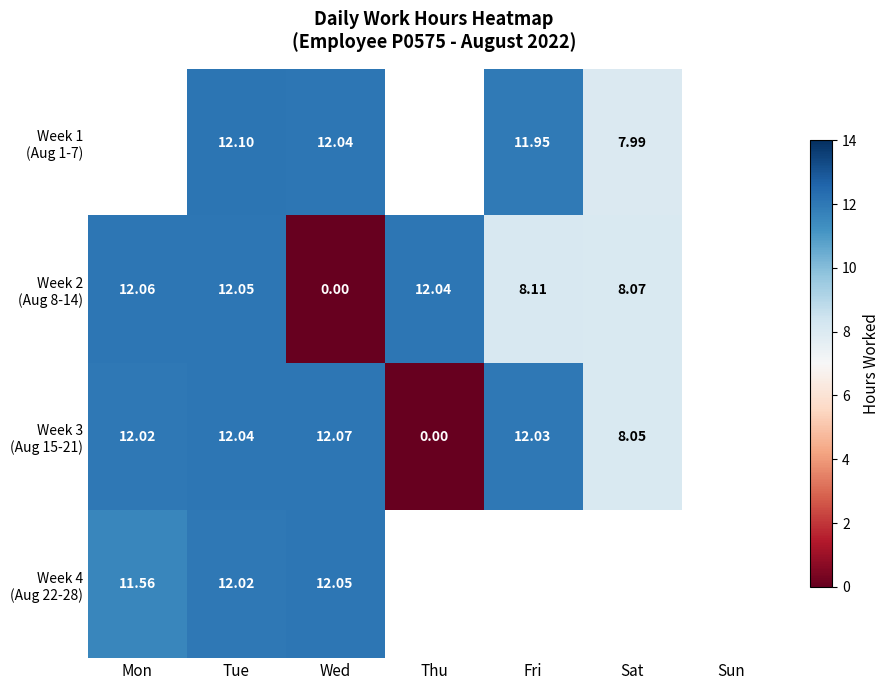

At which category is the sum across all series the highest?

Tue